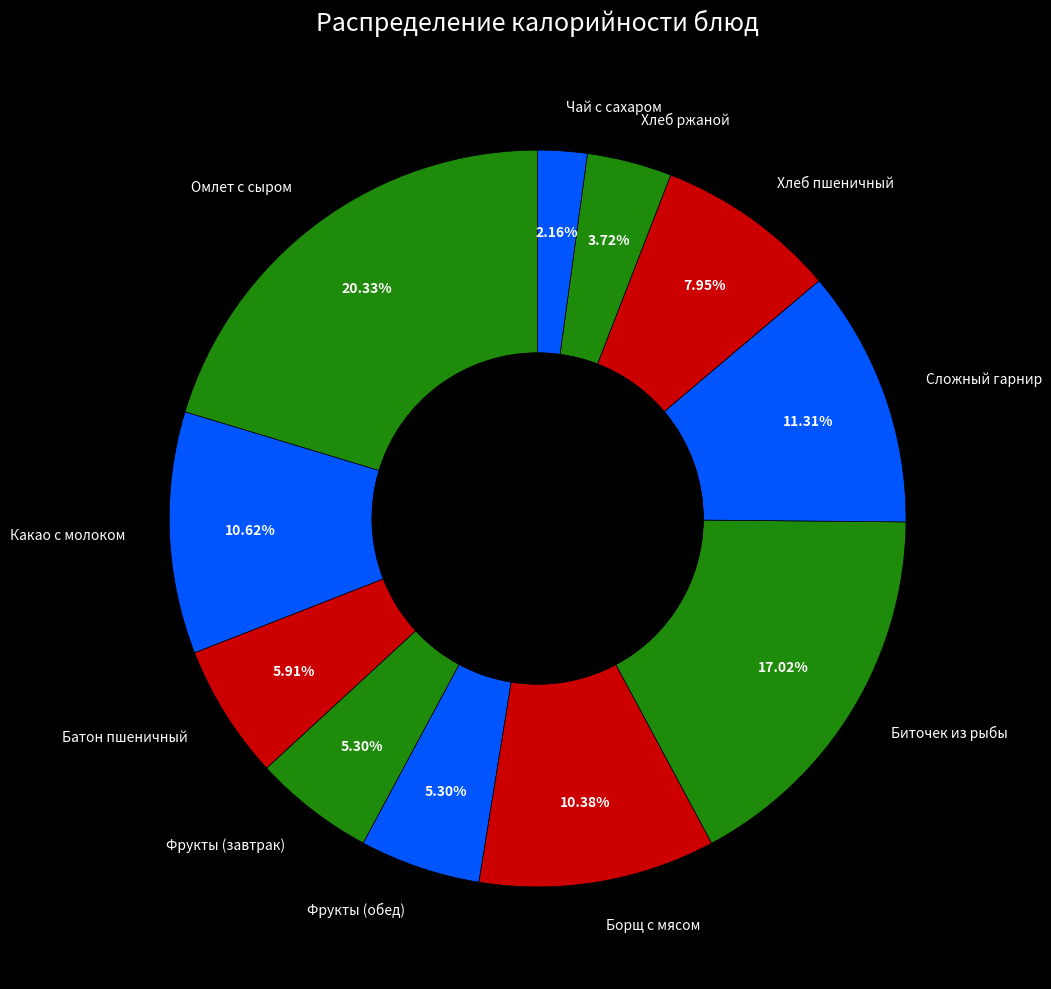

What is the smallest slice in the pie chart?

Чай с сахаром